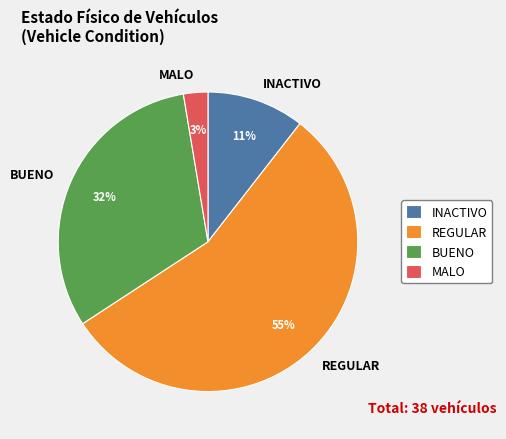

What is the ratio of the value at INACTIVO to the value at REGULAR?

0.2